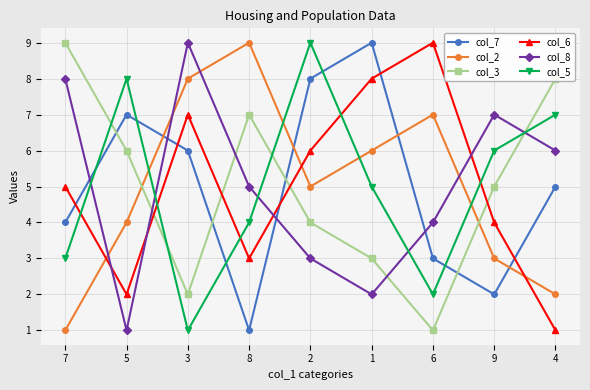

Which category has the highest value in the col_8 series?

3